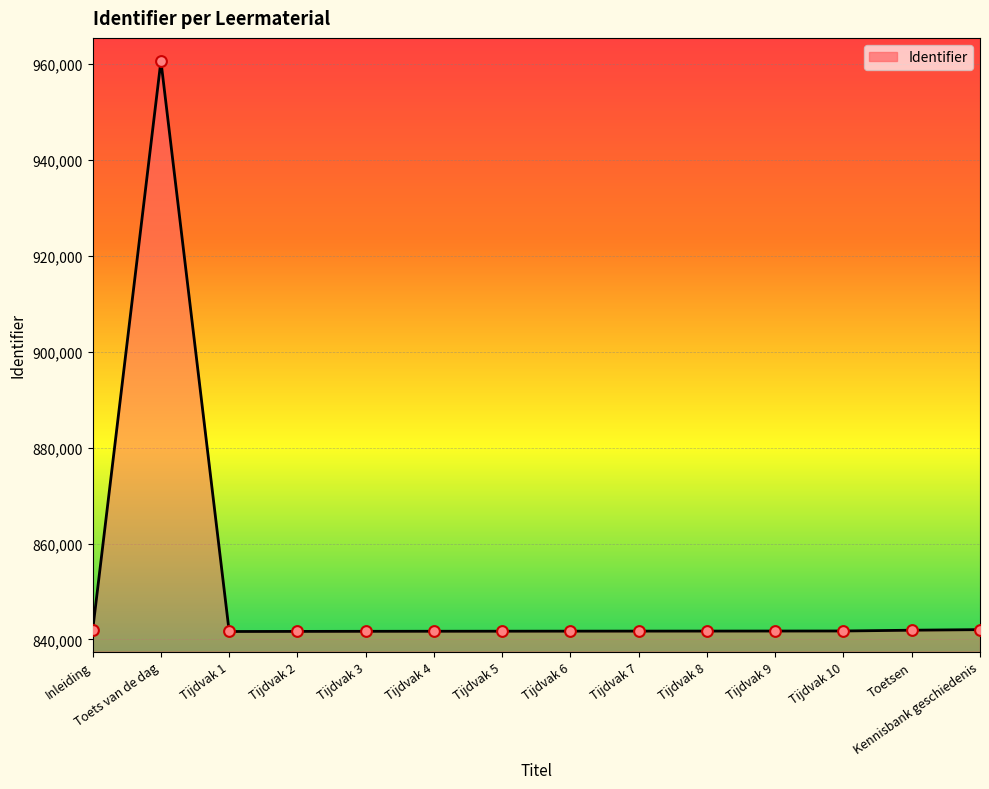

What is the ratio of the value at Toetsen to the value at Tijdvak 7?

1.0